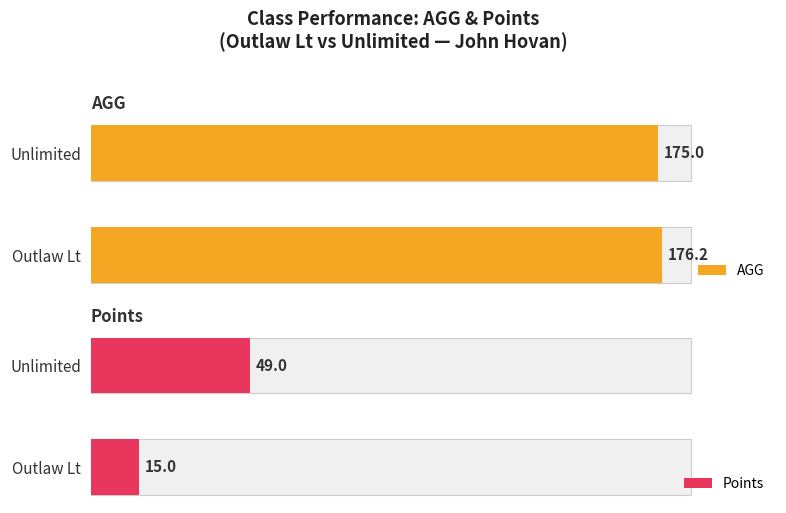

At which category is the sum across all series the highest?

Unlimited